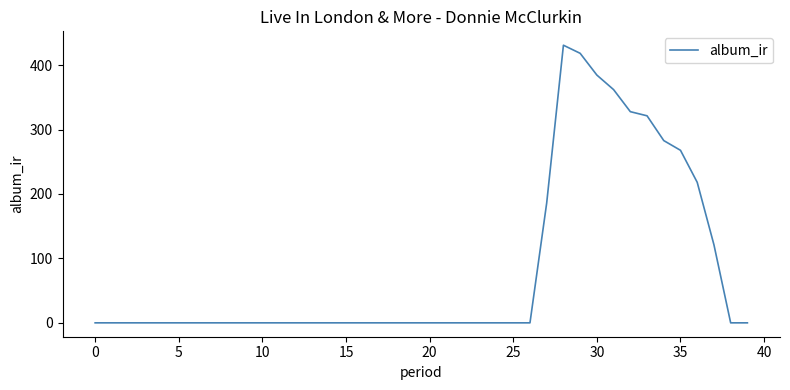

What is the maximum value shown in the chart?

430.9